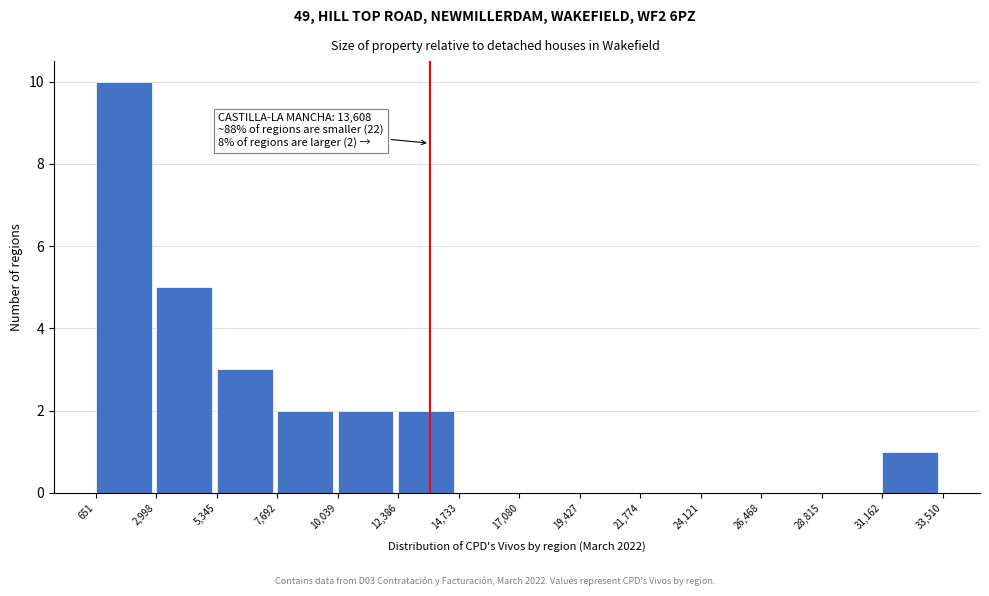

Over which range of the x-axis is the bar tallest?

651 to 2,998